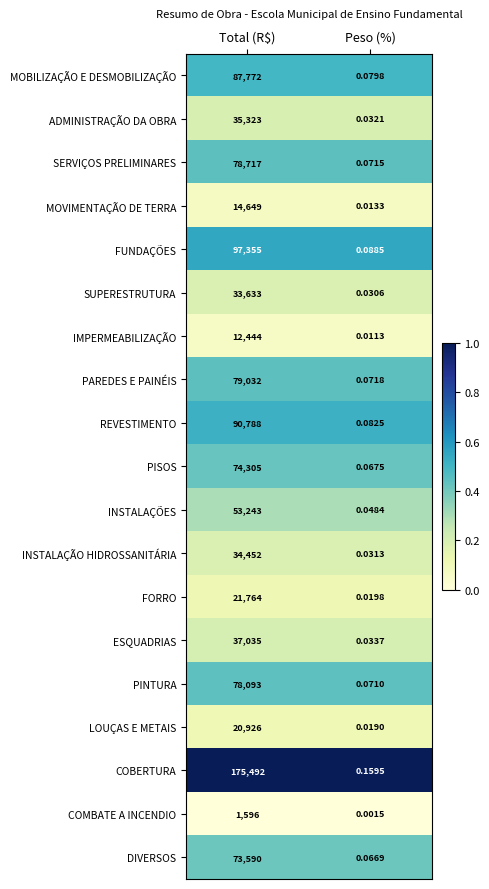

Which label corresponds to the smallest value in the chart?

Peso (%)